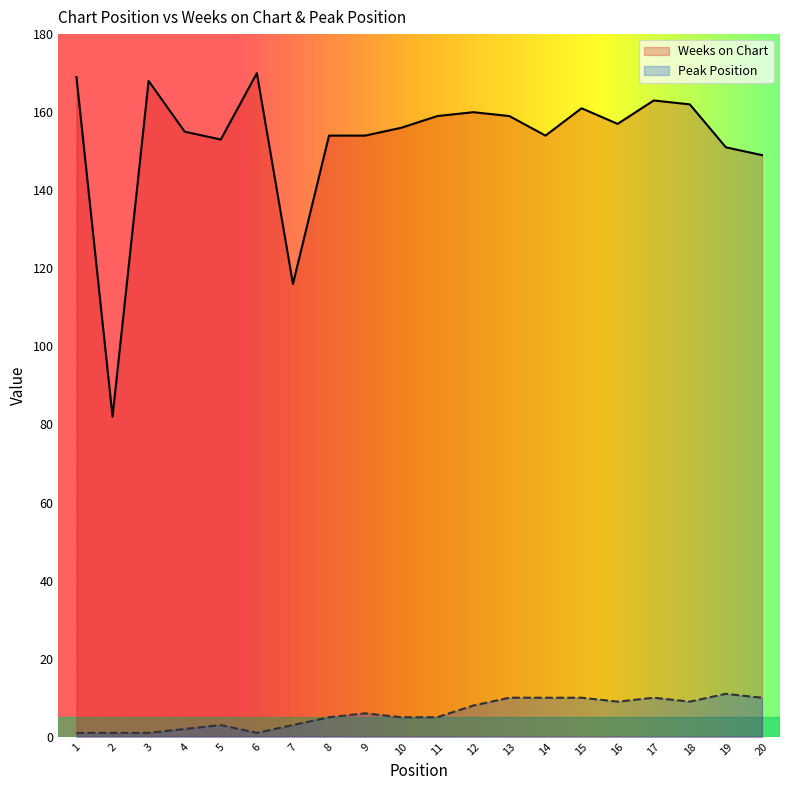

Which label corresponds to the smallest value in the chart?

1